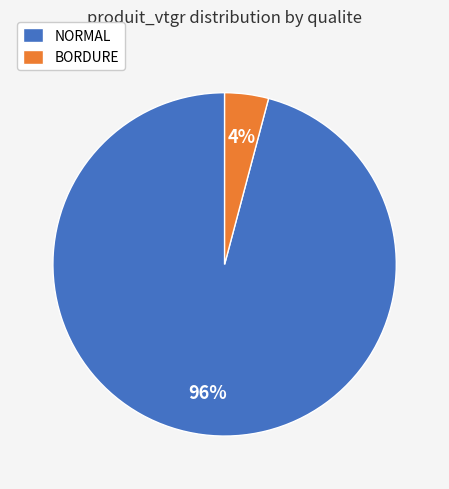

Which has a higher value, NORMAL or BORDURE?

NORMAL